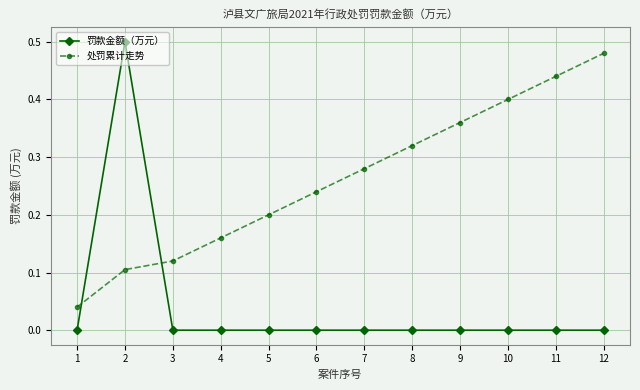

What are all the series names shown in the legend?

罚款金额（万元）, 处罚累计走势